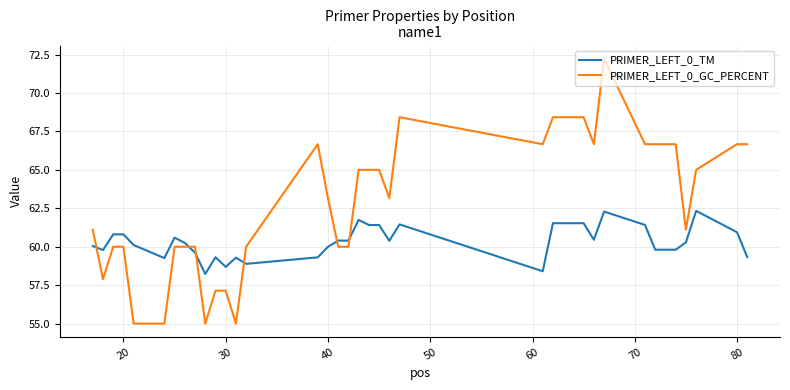

Which series has the largest total across all categories?

PRIMER_LEFT_0_GC_PERCENT